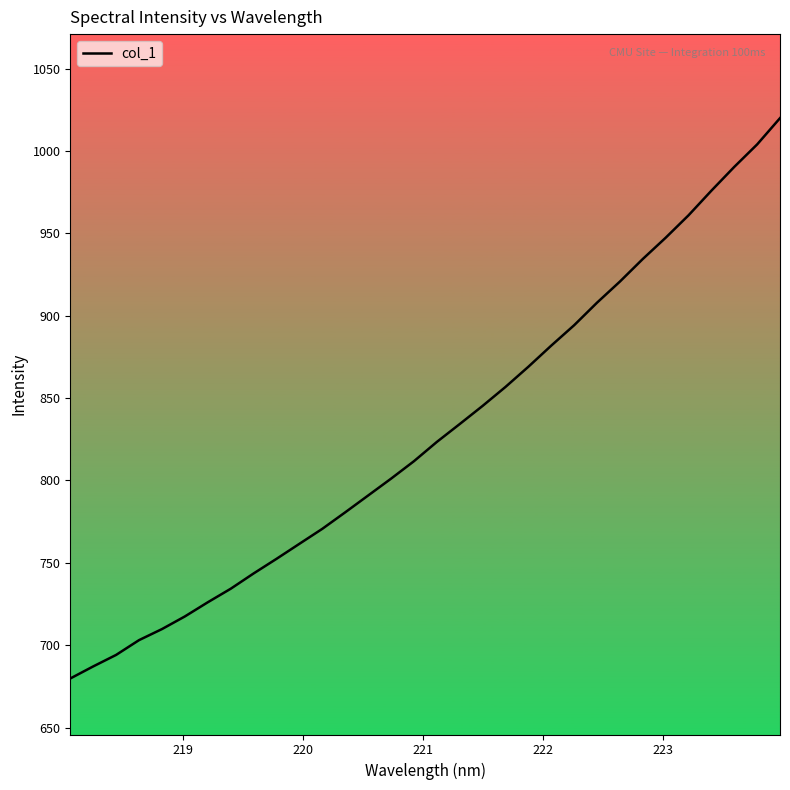

What is the greatest value displayed?

1019.9